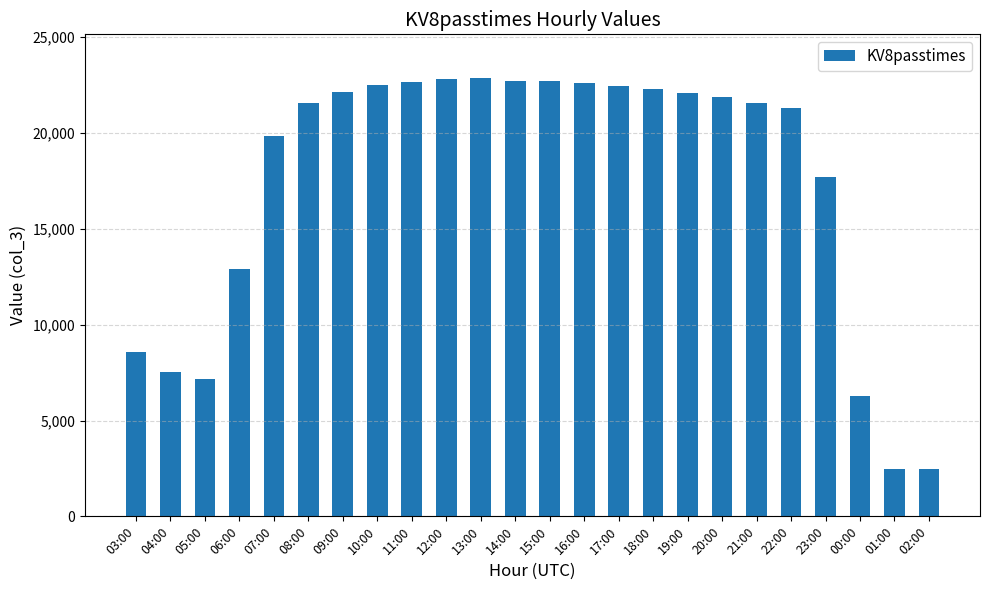

The value at 23:00 is 8552. True or false?

False